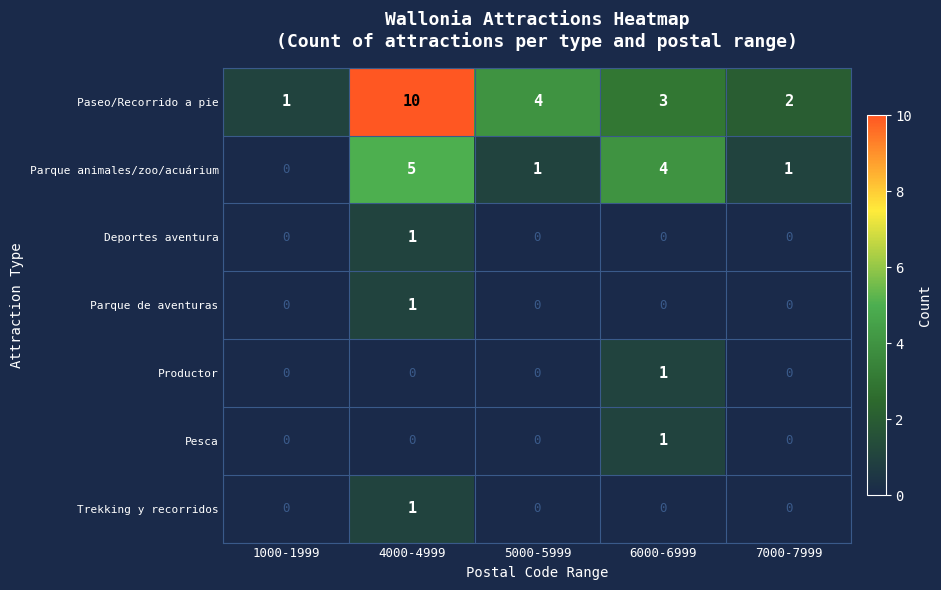

Which series has the largest total across all categories?

Paseo/Recorrido a pie